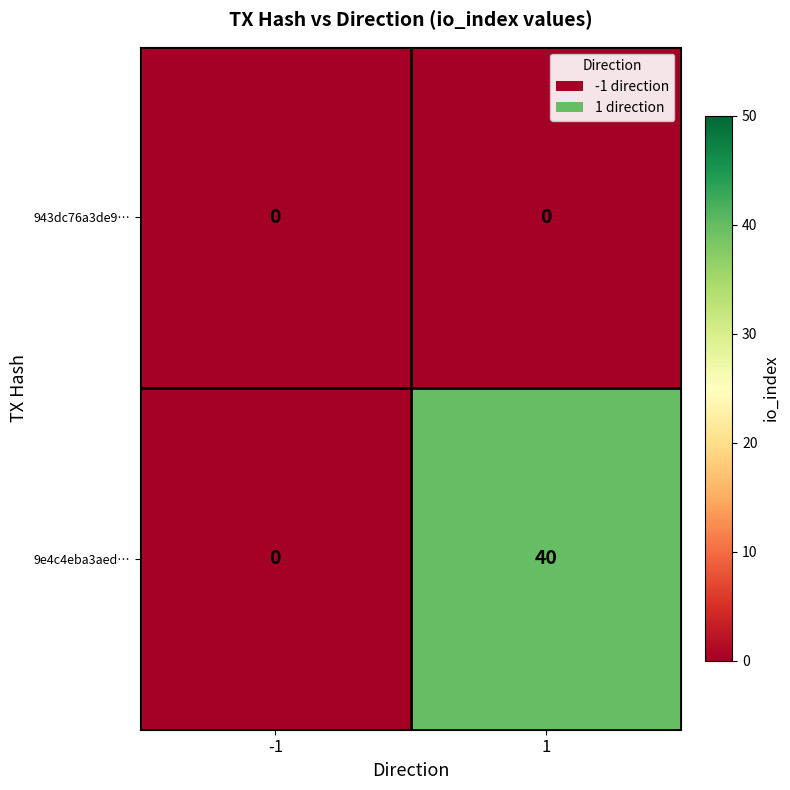

Reading left to right, transcribe all the data shown in this chart.

943dc76a3de9…: 0	0
9e4c4eba3aed…: 0	40